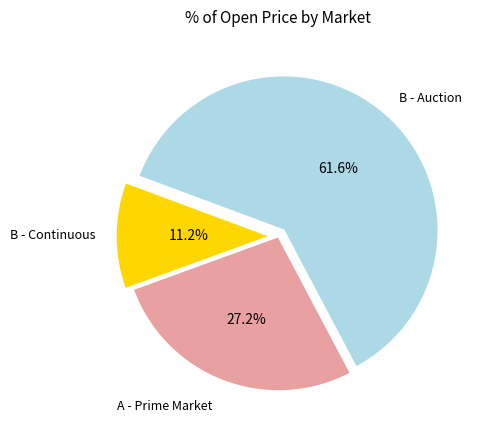

Is there a majority slice in this chart?

Yes